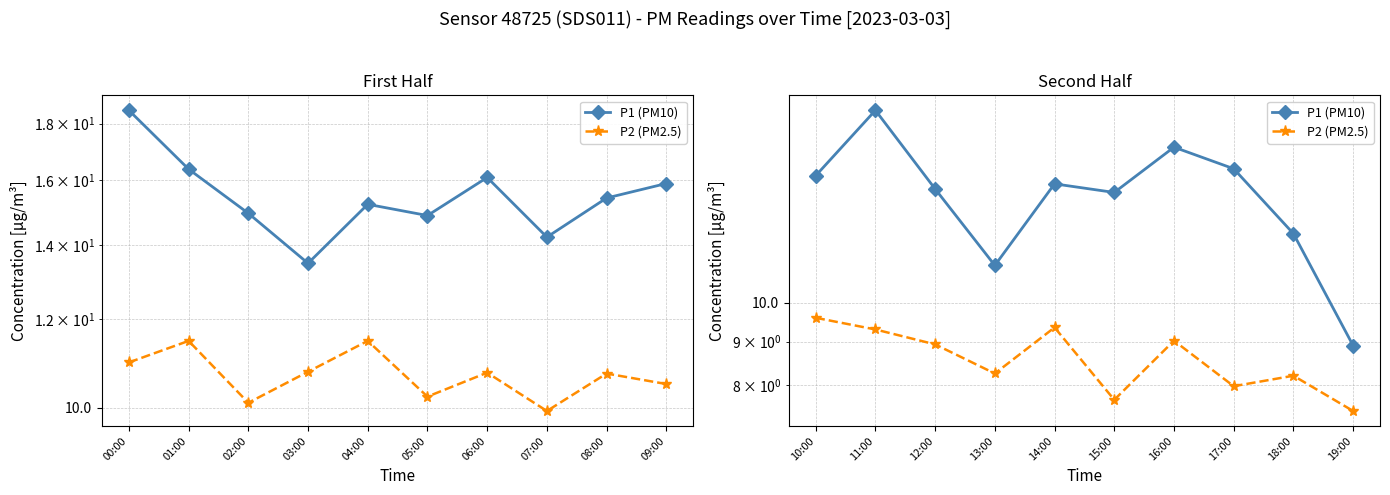

Which has a higher value, 15:00 or 16:00?

16:00